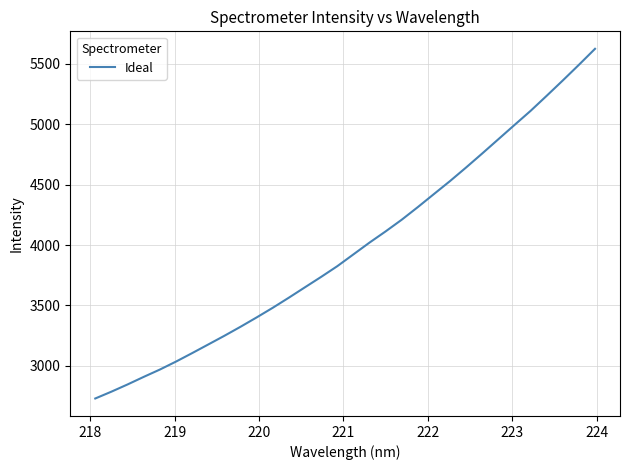

What is the maximum value shown in the chart?

5623.2